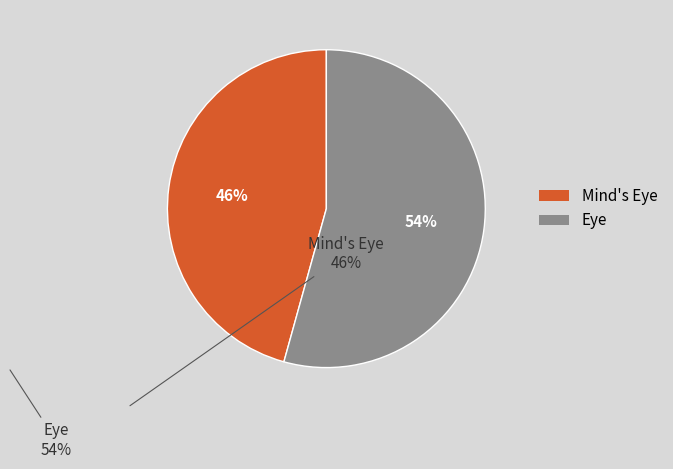

How many segments does this pie chart have?

2